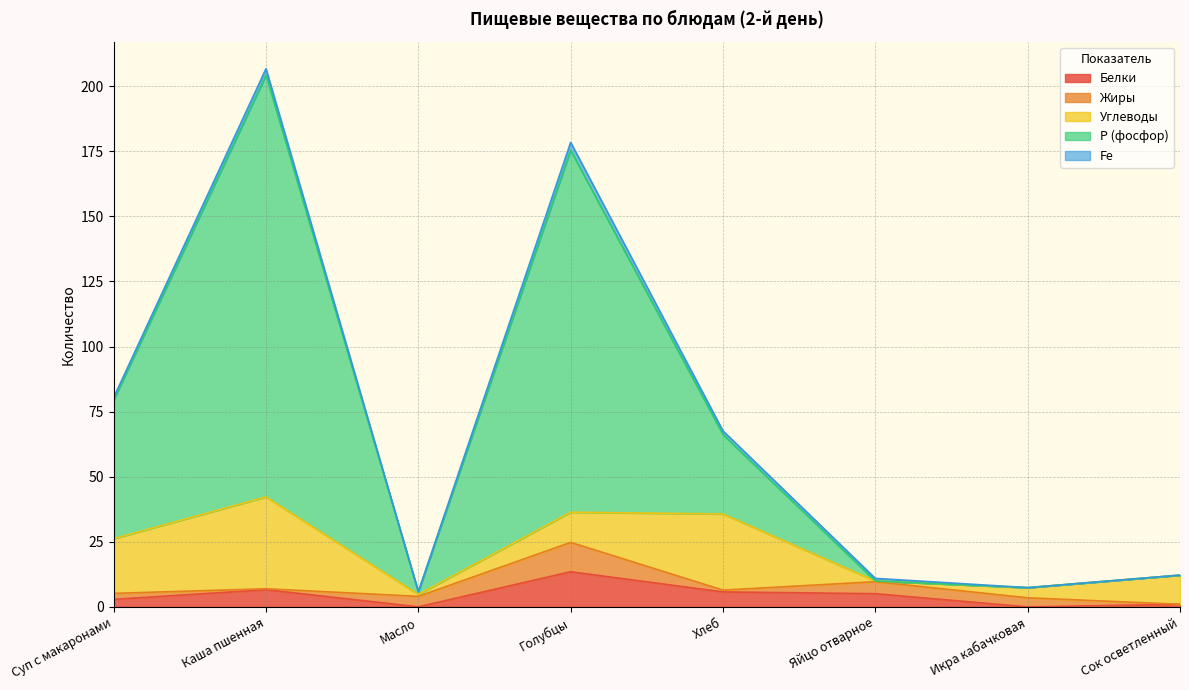

What is the value of the Жиры point at the 7th from the left?

3.5